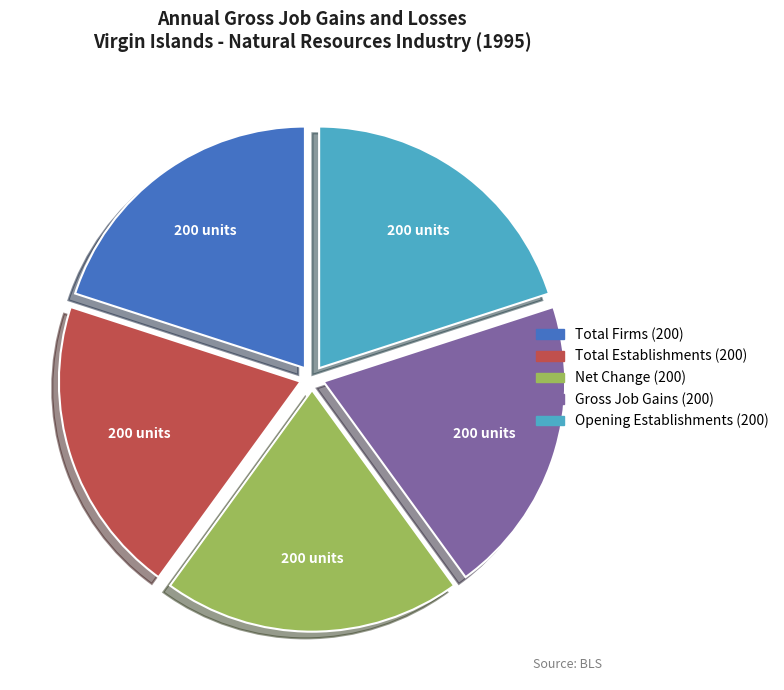

Is there any slice that represents more than half of the pie?

No